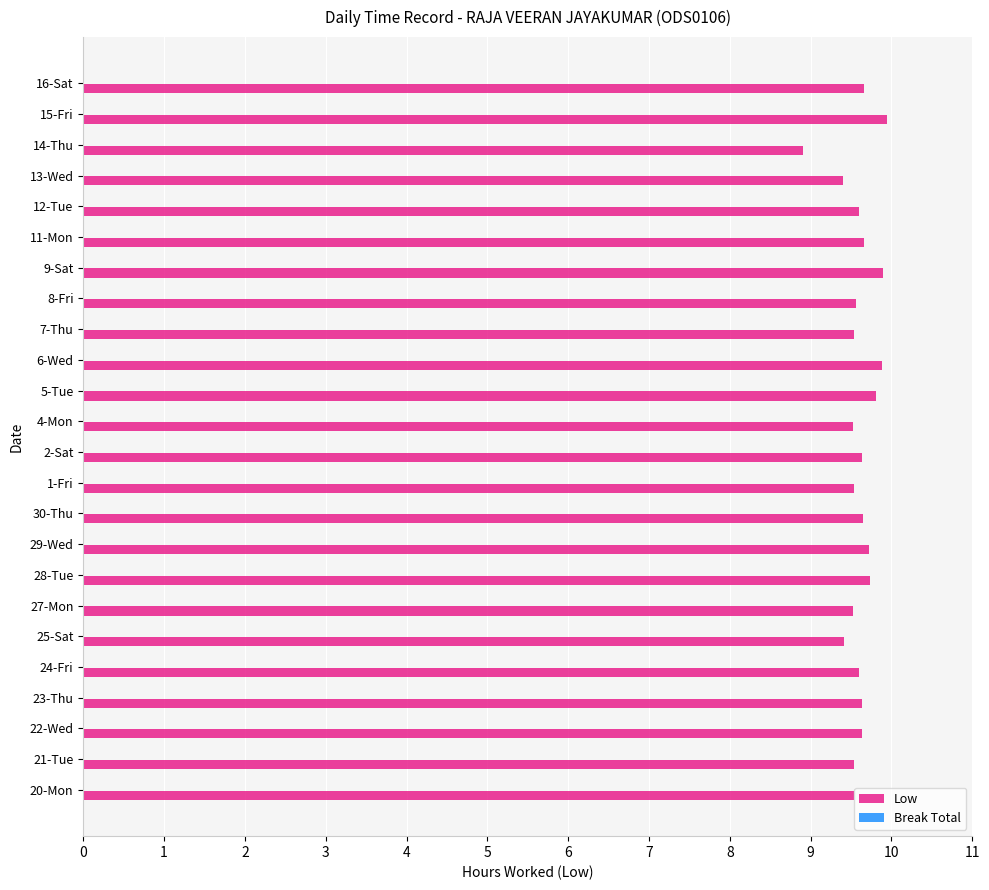

What is the smallest value displayed?

8.9